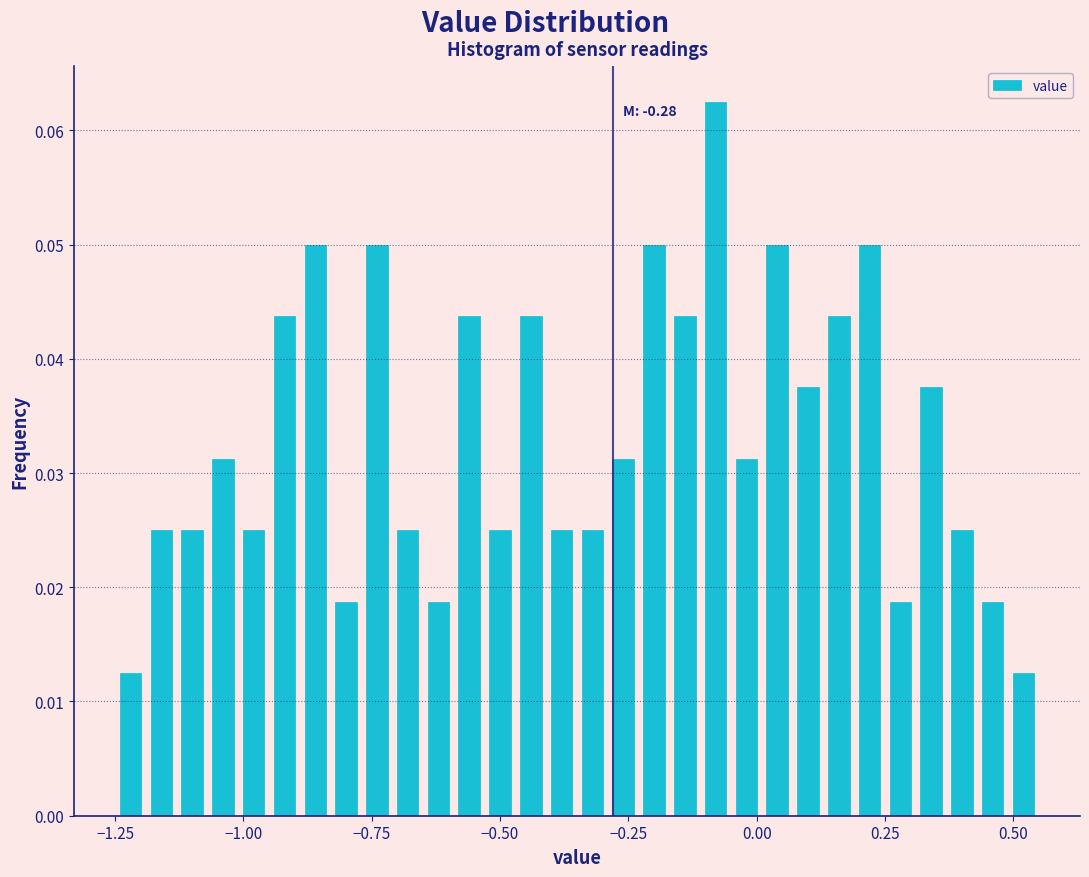

Around what value on the x-axis is the tallest bar? Give the approximate position of its centre, as read against the axis.

-0.10